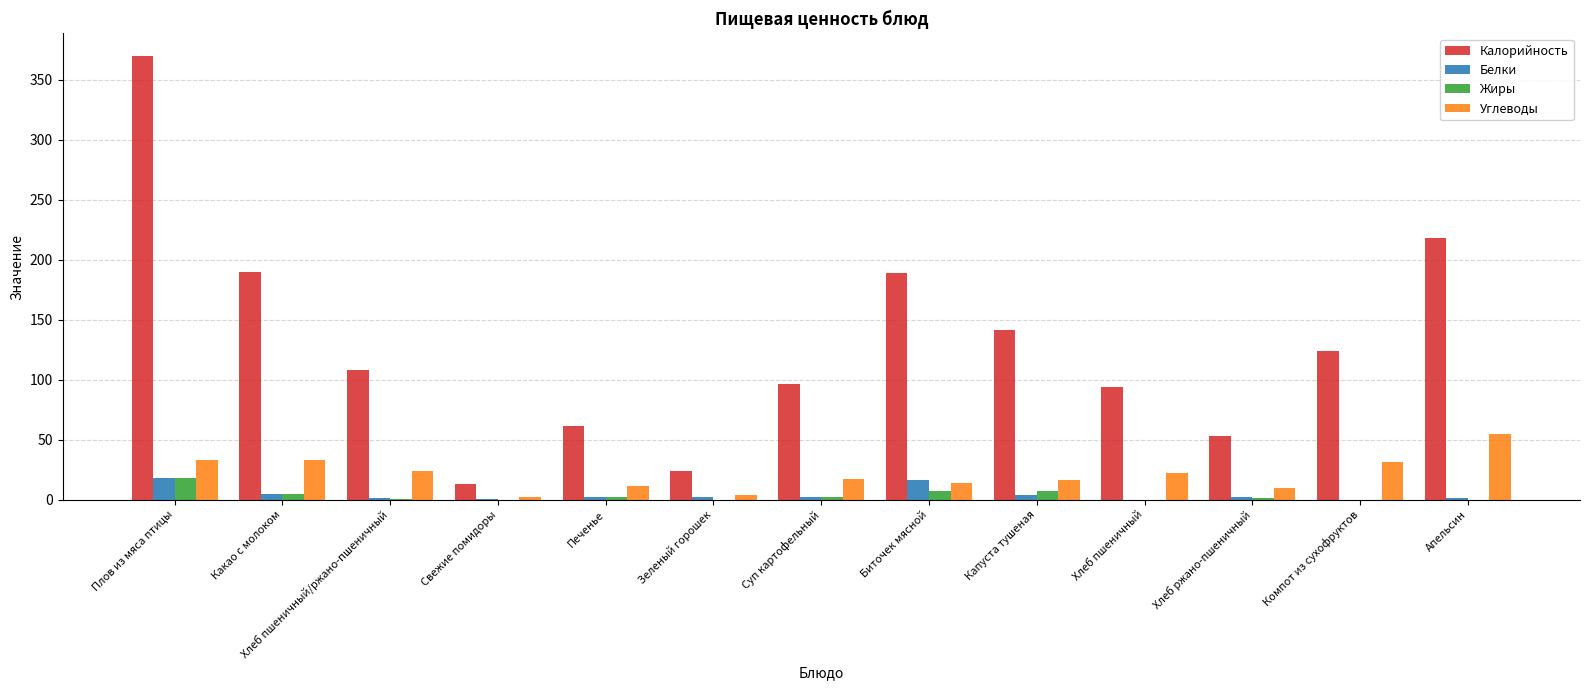

The value of Калорийность at Биточек мясной is 189.0. True or false?

True